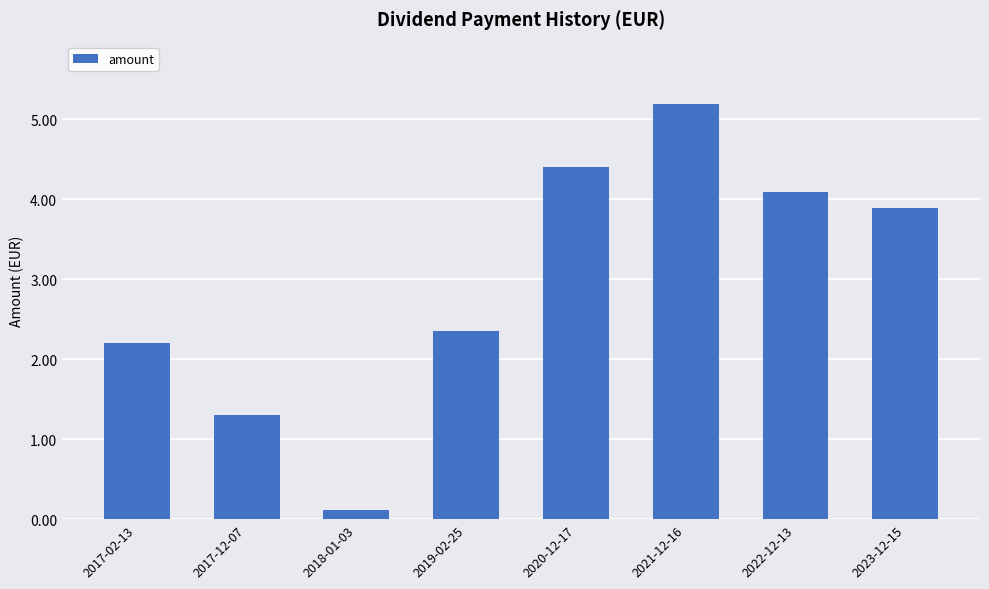

Rank the categories by value from lowest to highest.

2018-01-03, 2017-12-07, 2017-02-13, 2019-02-25, 2023-12-15, 2022-12-13, 2020-12-17, 2021-12-16